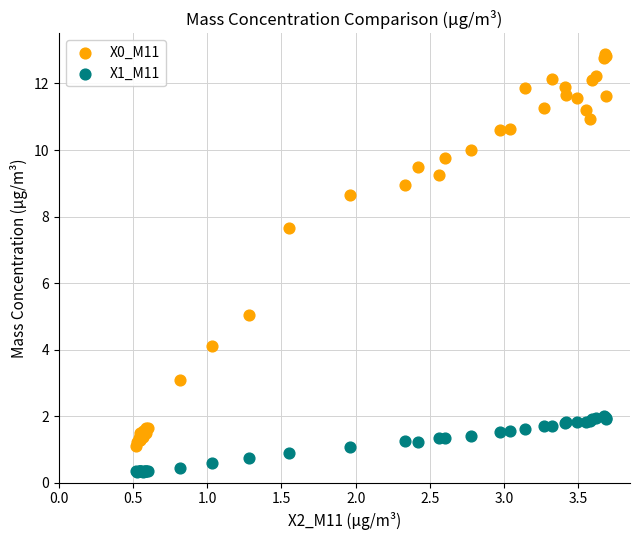

Which series has the largest Y range (max minus min)?

X0_M11